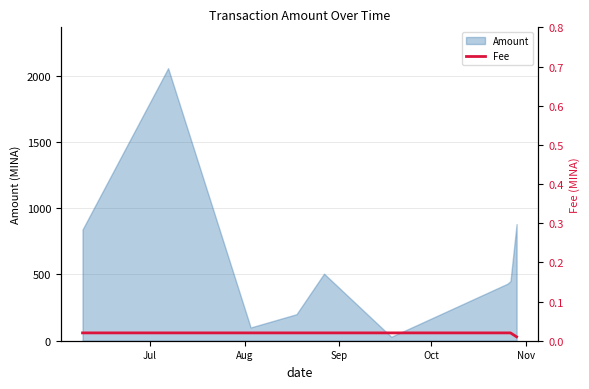

What is the label of the 1st point from the left?

Jul